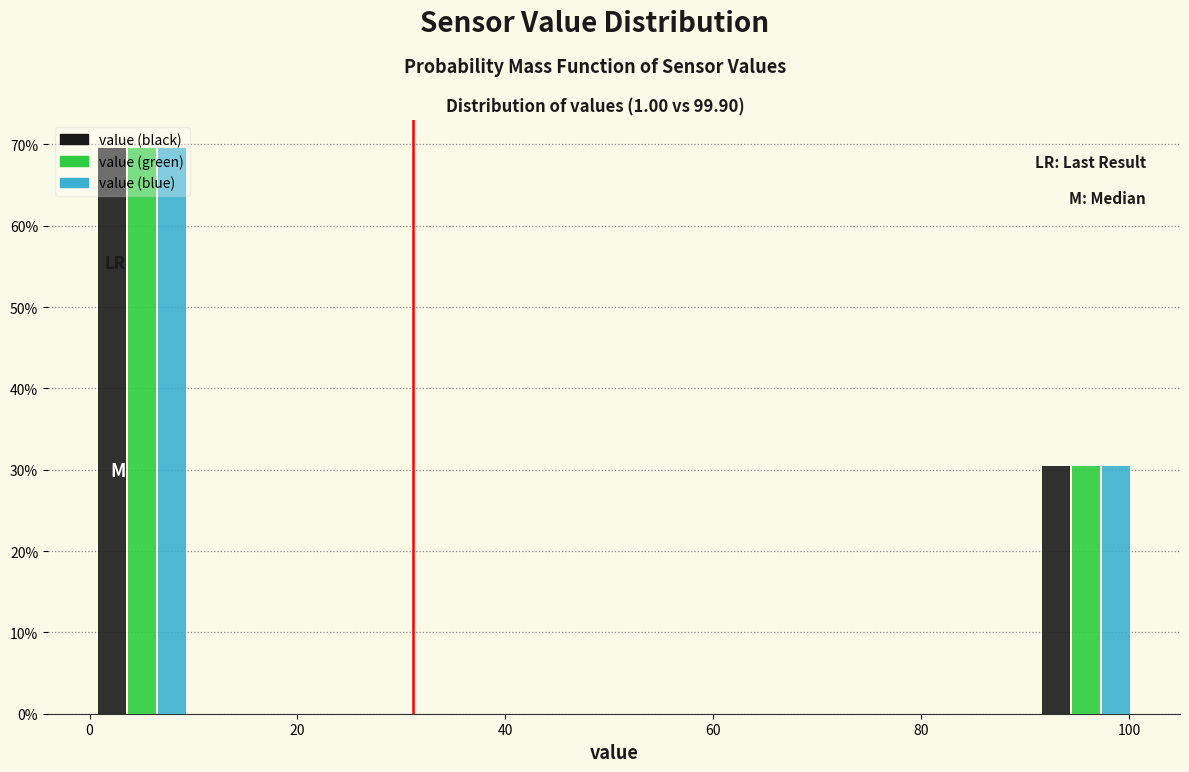

What is the height of the value (black) bar covering 0 to 10 on the x-axis? Neither the bar edges nor the heights are printed on the chart, so give them approximately, as read against the axes.

70